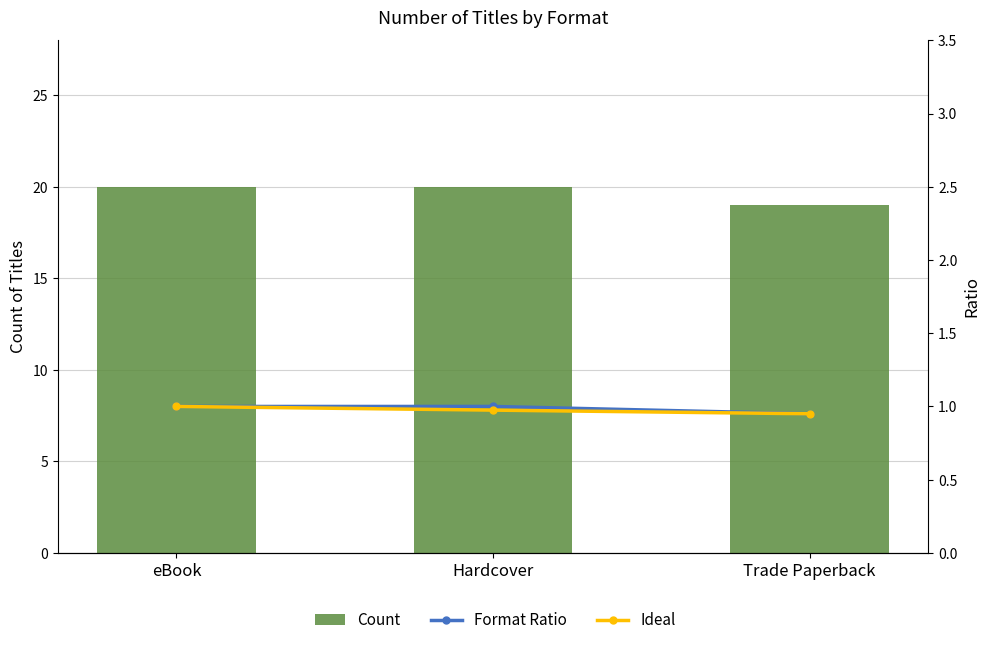

Reading right to left, list all the values displayed in this chart.

Count: Trade Paperback=19.0	Hardcover=20.0	eBook=20.0
Format Ratio: Trade Paperback=0.9	Hardcover=1.0	eBook=1.0
Ideal: Trade Paperback=0.9	Hardcover=1.0	eBook=1.0